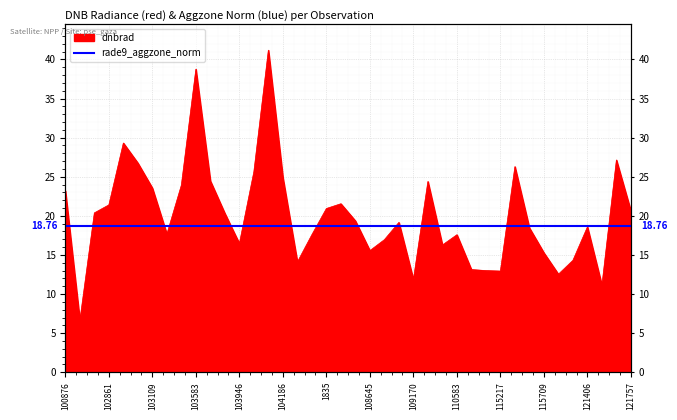

What is the average value?

20.1